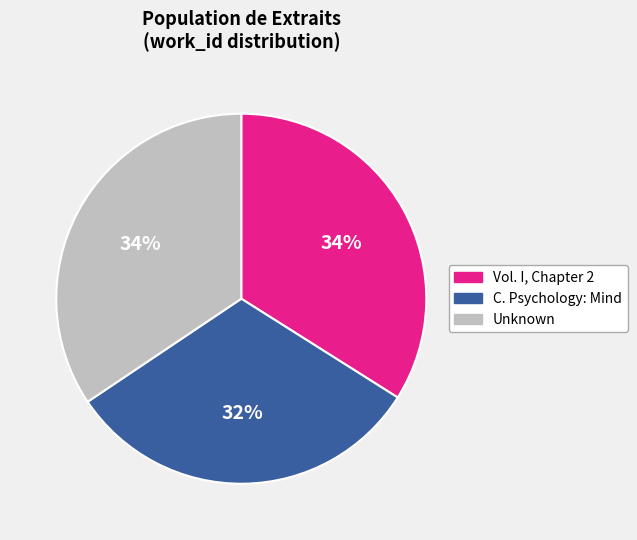

To the nearest percent, what portion does C. Psychology: Mind represent?

32%